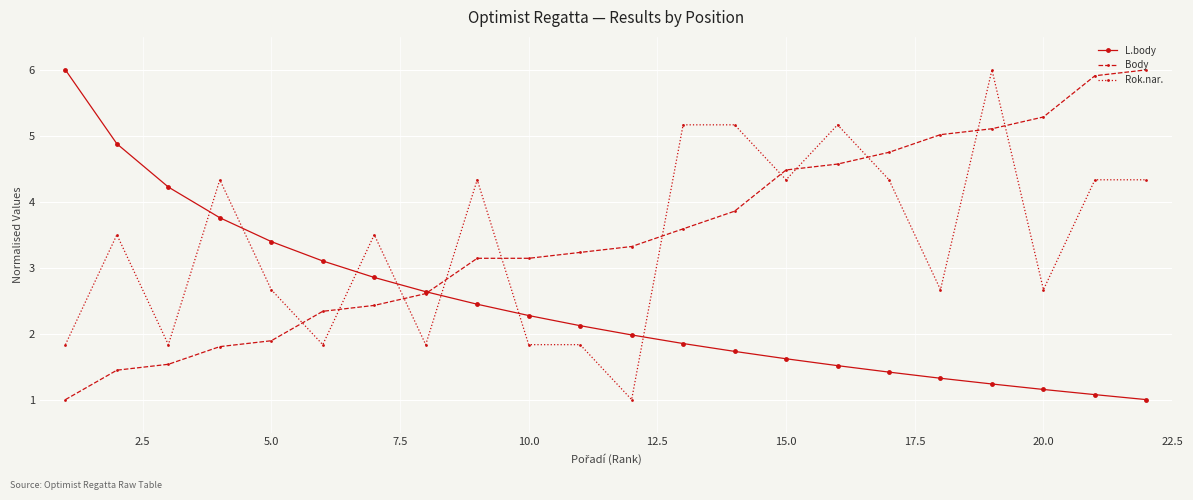

At how many categories does at least one series exceed 4?

15